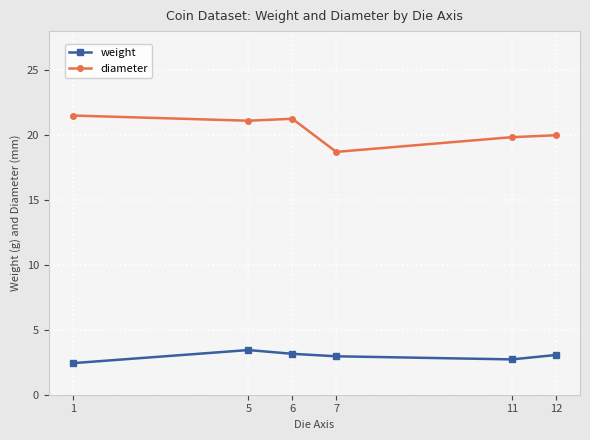

In diameter, how many points are lower than both neighbors (excluding endpoints)?

2